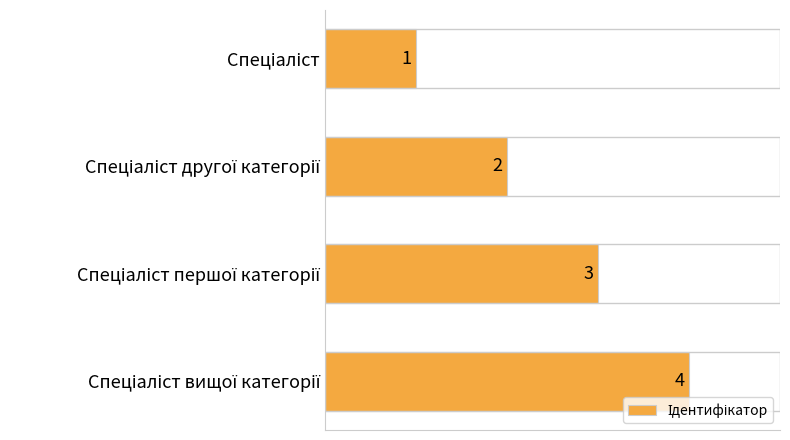

What is the value of the 2nd bar from the top?

2